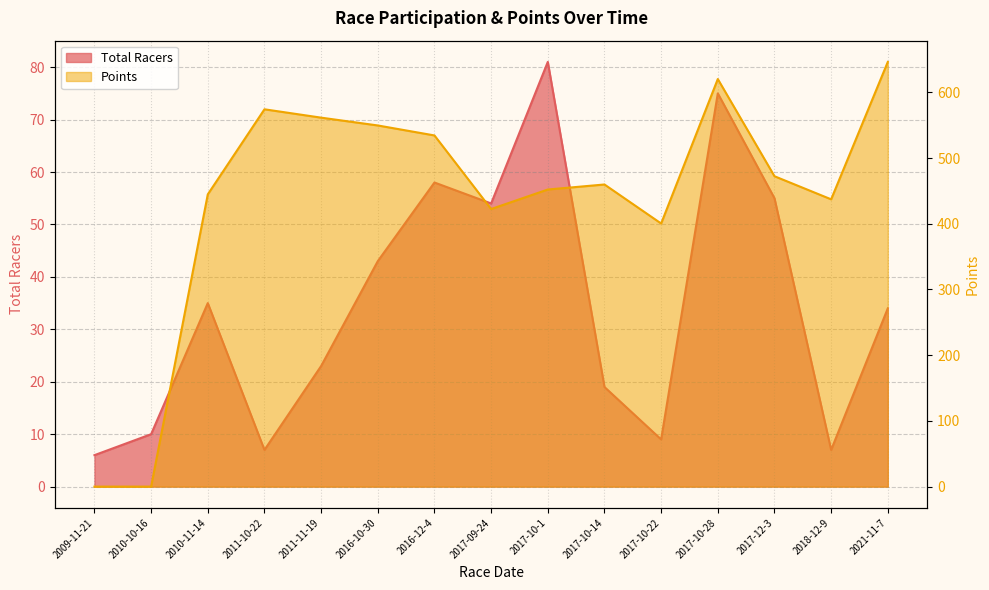

Reading left to right, extract all data points from this chart.

Total Racers: 6.0	10.0	35.0	7.0	23.0	43.0	58.0	54.0	81.0	19.0	9.0	75.0	55.0	7.0	34.0
Points: 0.0	0.0	444.7	574.1	561.4	549.5	534.3	422.4	452.1	459.7	400.3	620.1	472.3	437.1	646.2